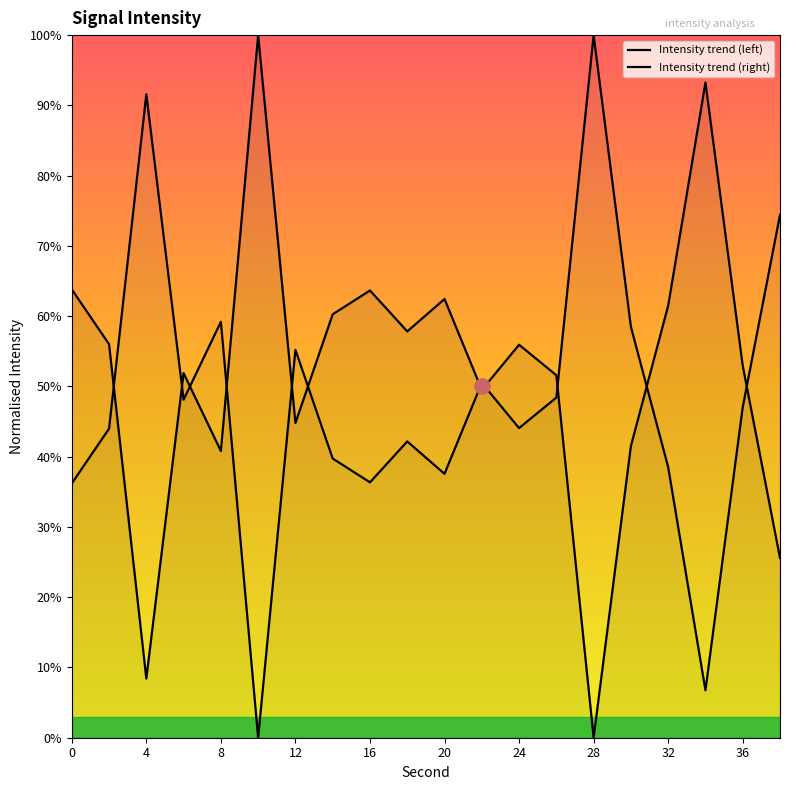

Which series has the largest total across all categories?

Intensity trend (left)